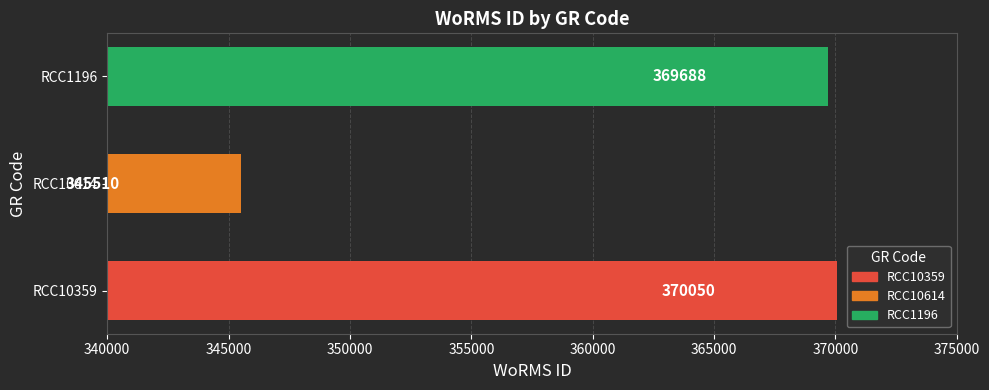

Reading top to bottom, what are all the values shown in this chart?

369688	345510	370050